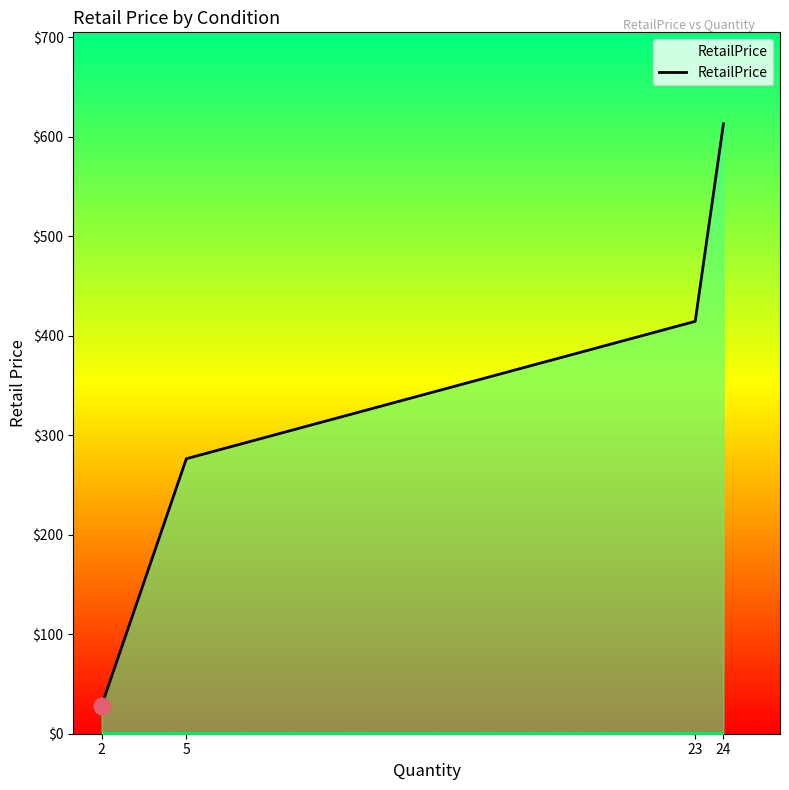

What is the ratio of the value at 5 to the value at 23?

0.7